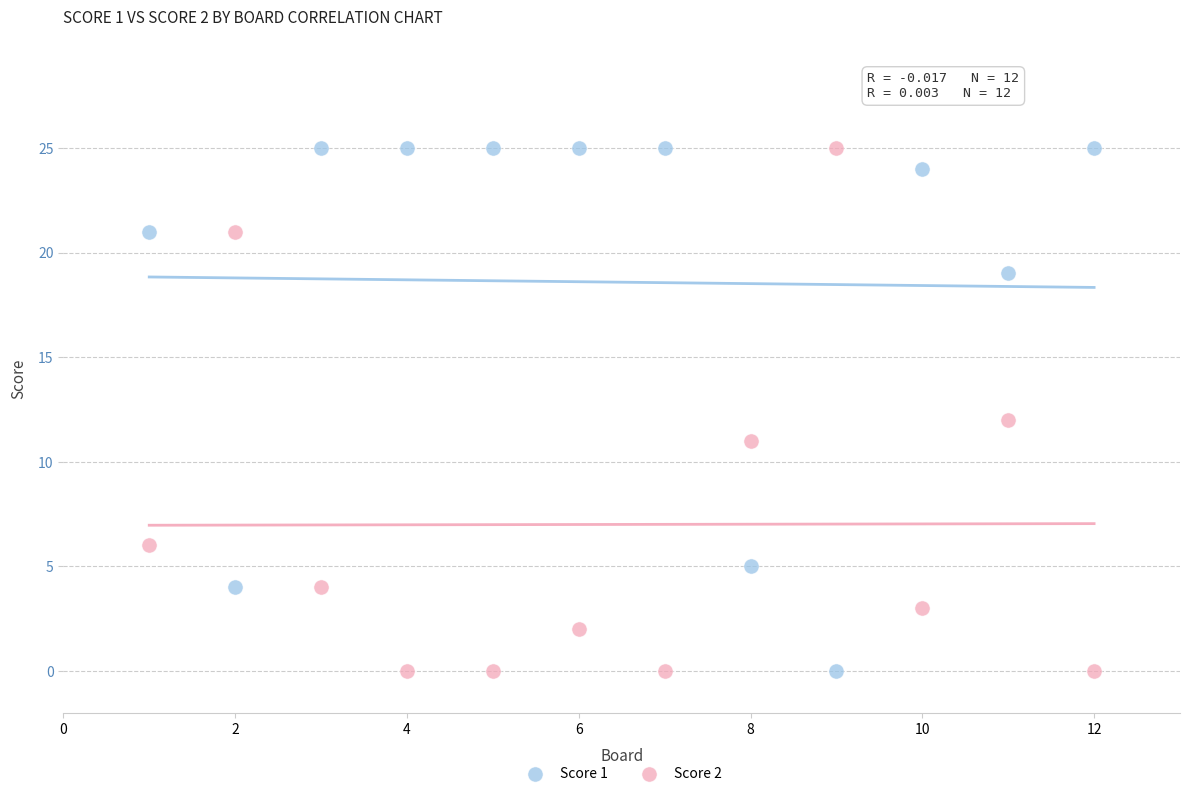

Across all data points, what is the range of X values (max minus min)?

11